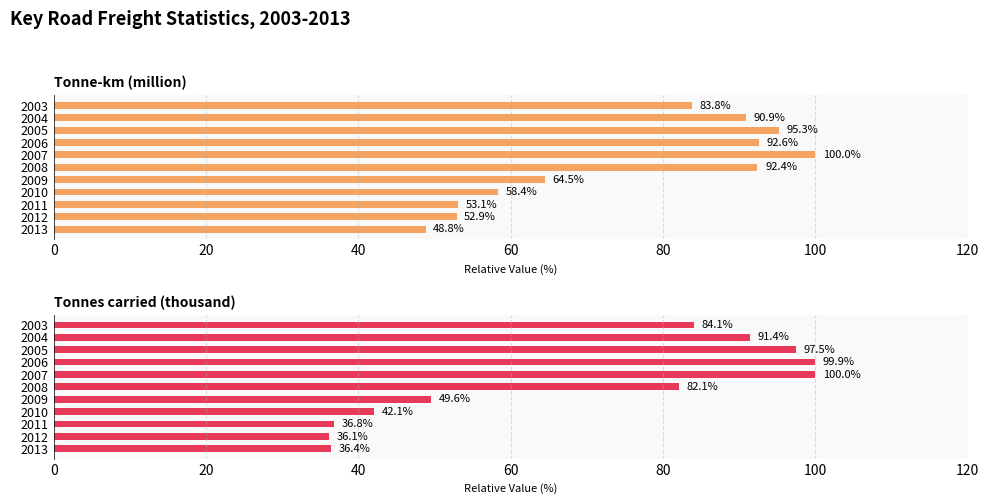

Rank the series at 2011 from highest to lowest value.

Tonne-km (million), Tonnes carried (thousand)